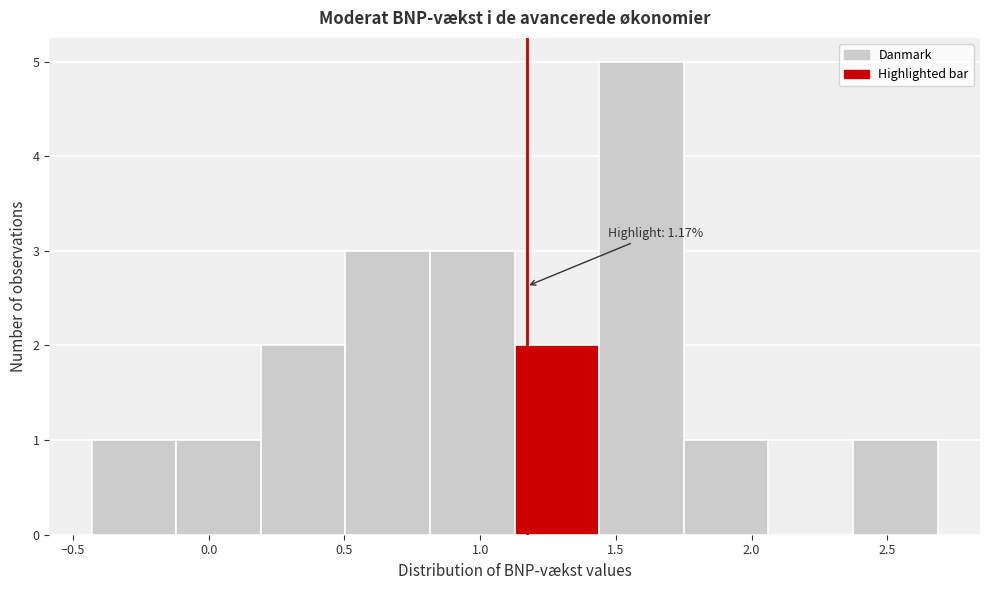

Which range on the x-axis has the tallest bar?

1.45 to 1.75